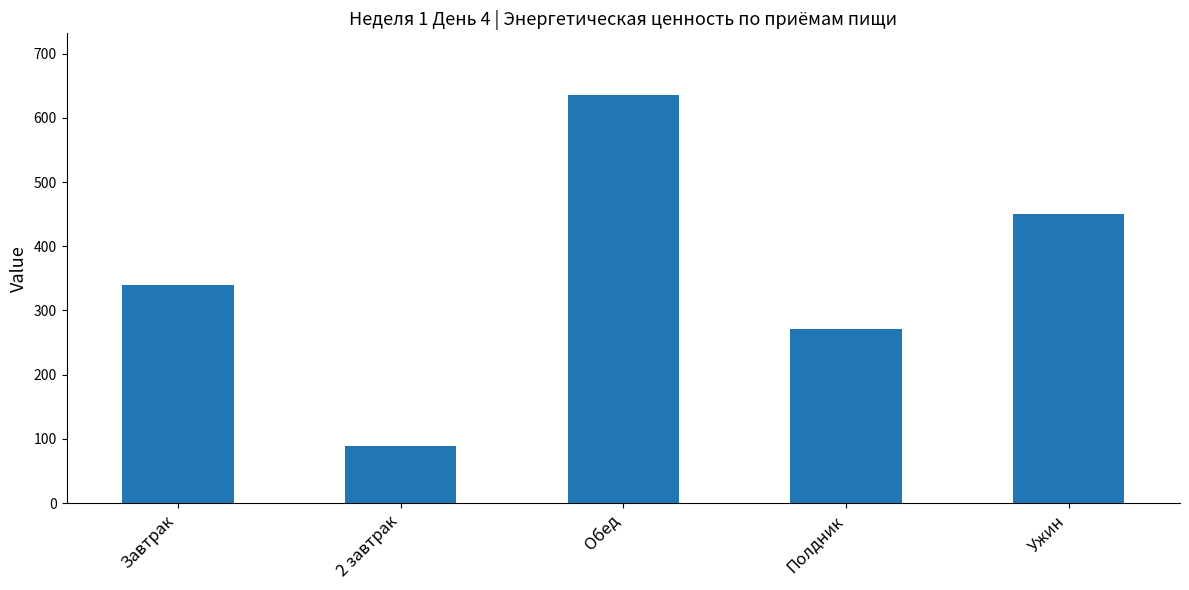

What is the greatest value displayed?

636.1